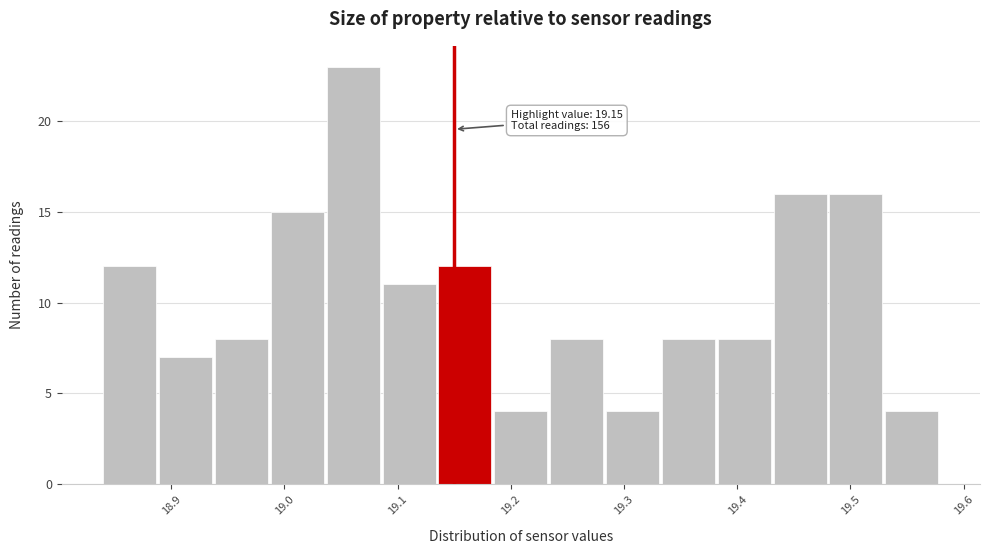

Which range on the x-axis has the tallest bar?

19.04 to 19.09